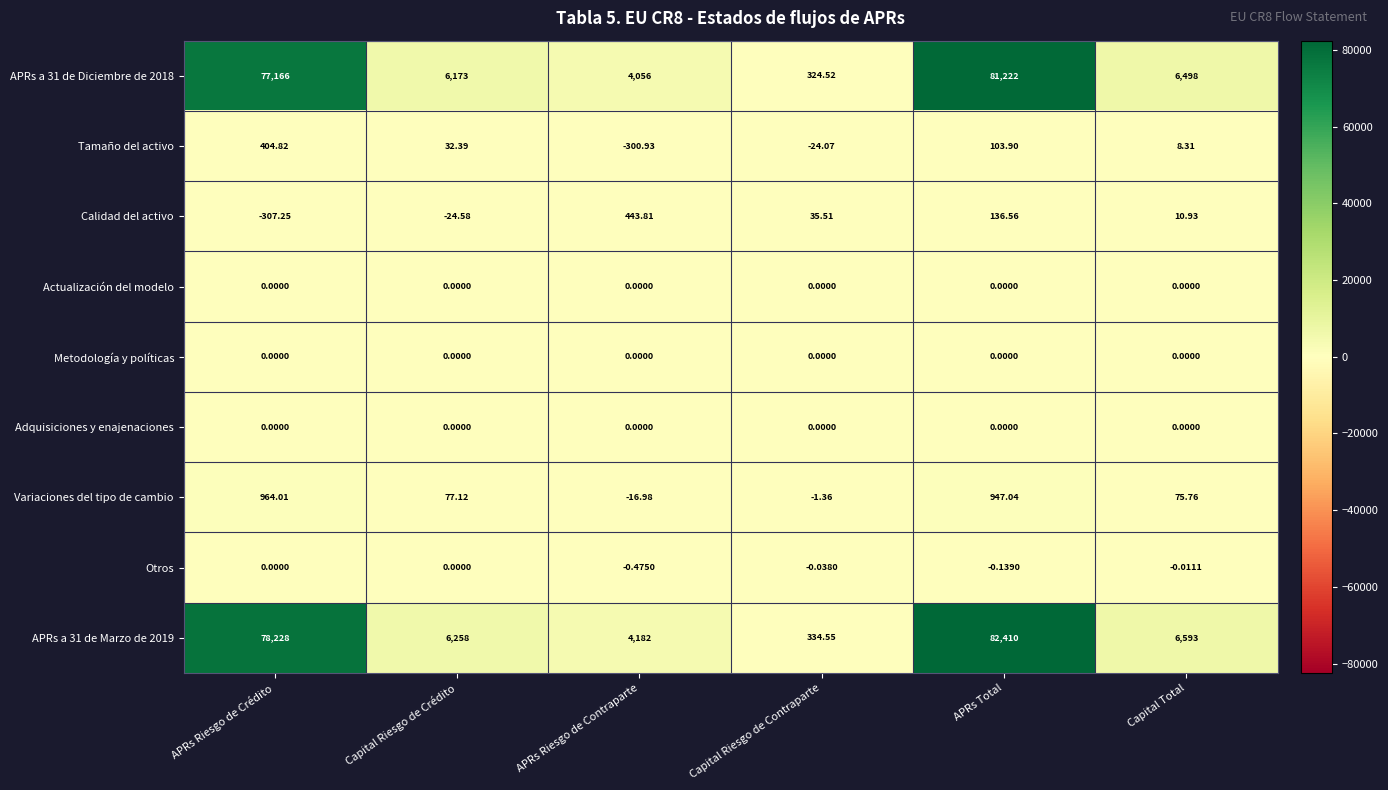

What is the difference between the highest and lowest values at Capital Riesgo de Crédito?

6282.6